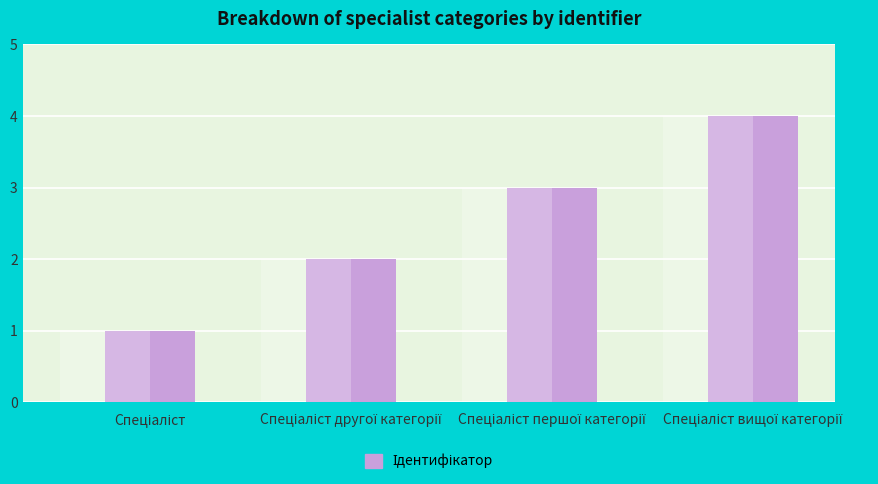

What is the value of the 3rd bar from the left?

3